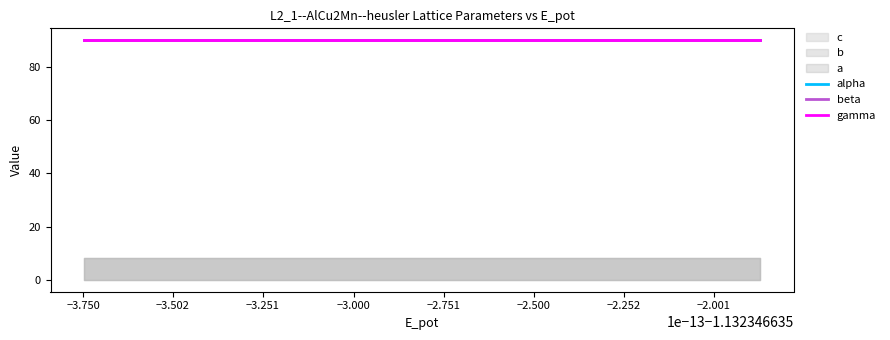

True or false: b and c intersect in this chart.

False